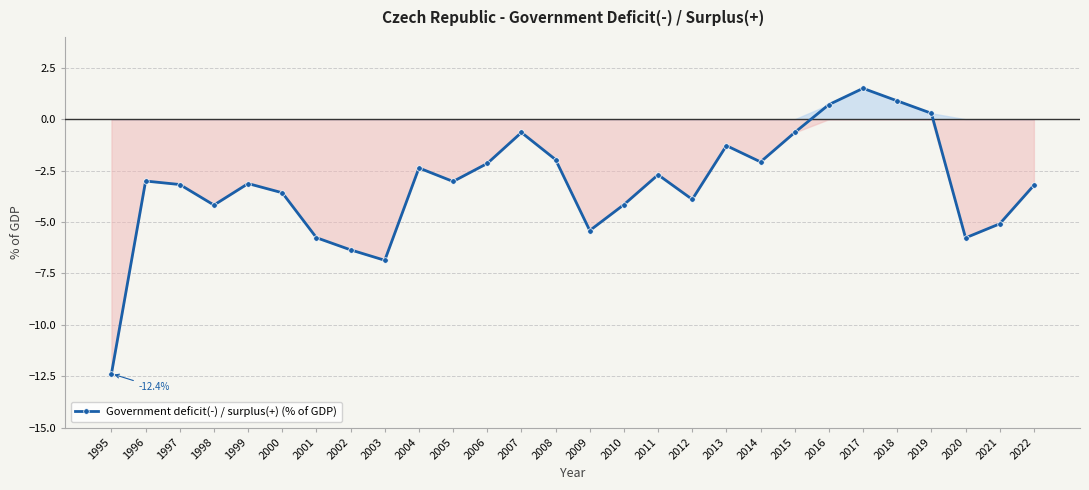

At which category does the chart reach its minimum across all series?

1995